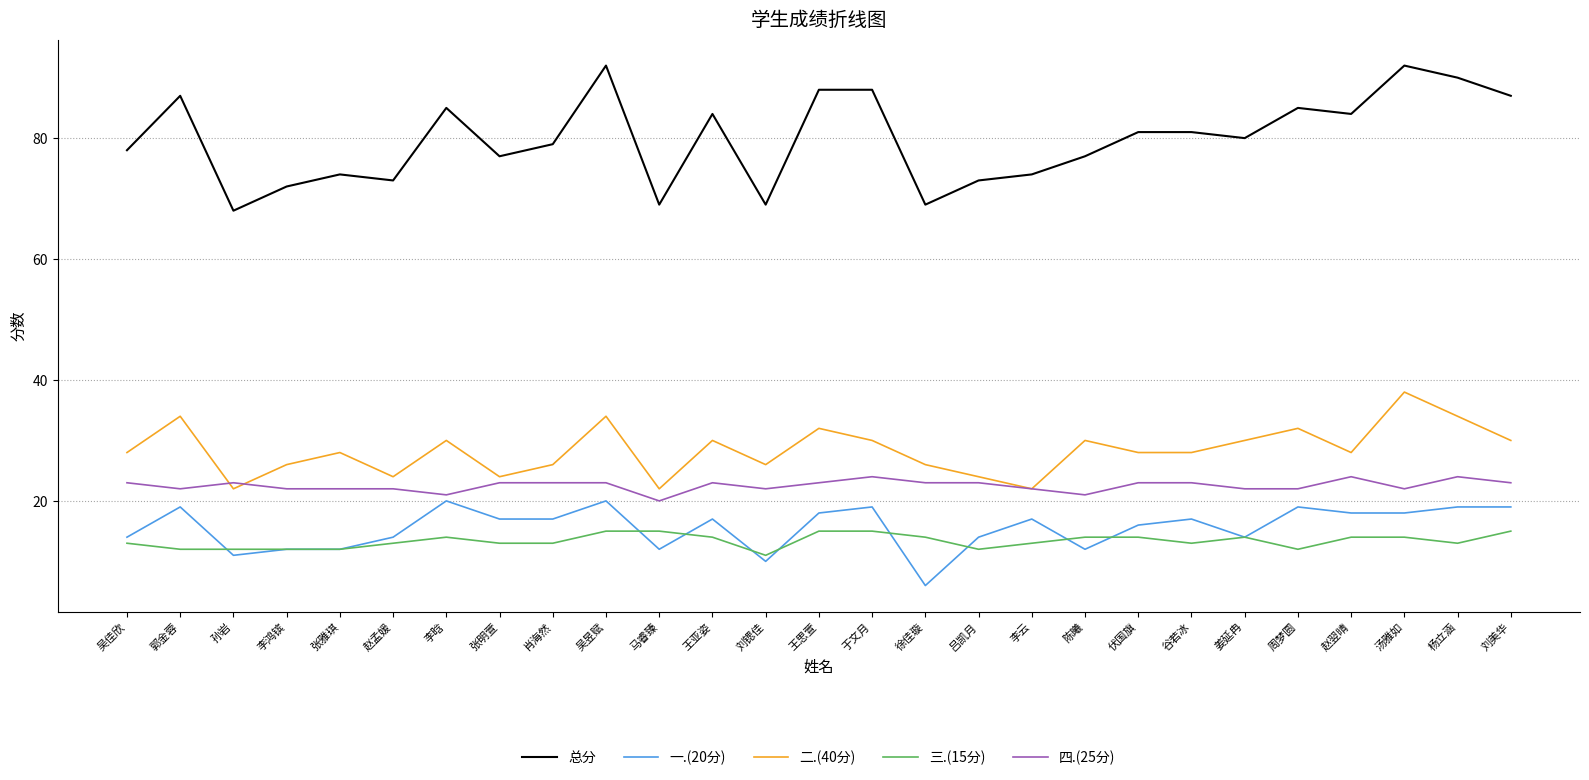

What is the minimum value shown in the chart?

6